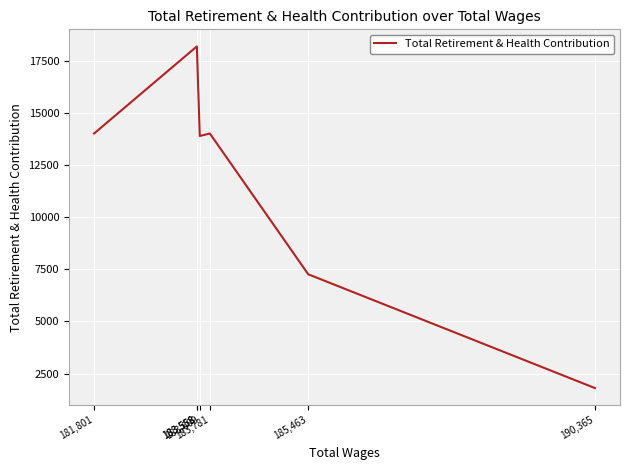

List the labels in order of value, smallest first.

190,365, 185,463, 183,609, 183,781, 181,801, 183,558, 183,558